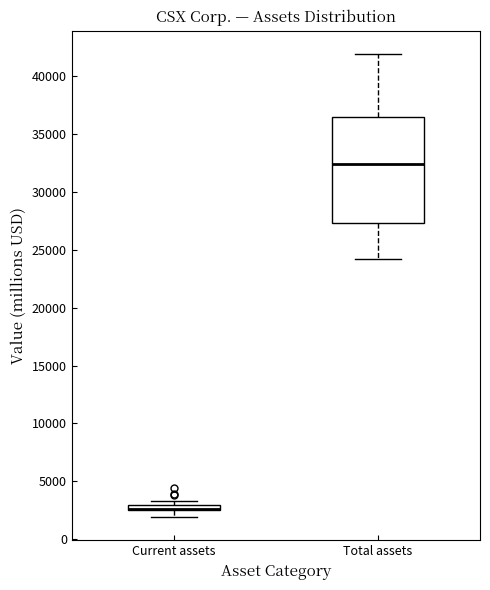

Comparing the boxes themselves (not the whiskers), which one is the tallest?

Total assets